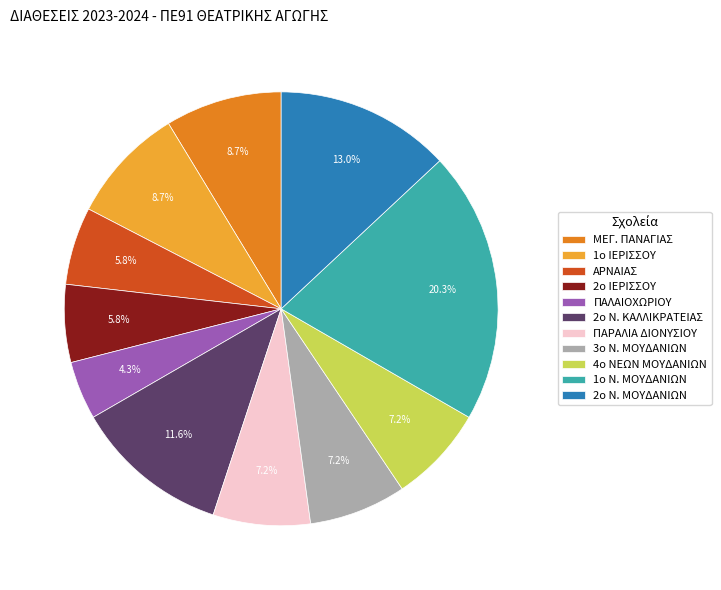

Is the sum of 2ο Ν. ΚΑΛΛΙΚΡΑΤΕΙΑΣ and 2ο Ν. ΜΟΥΔΑΝΙΩΝ greater than half?

No